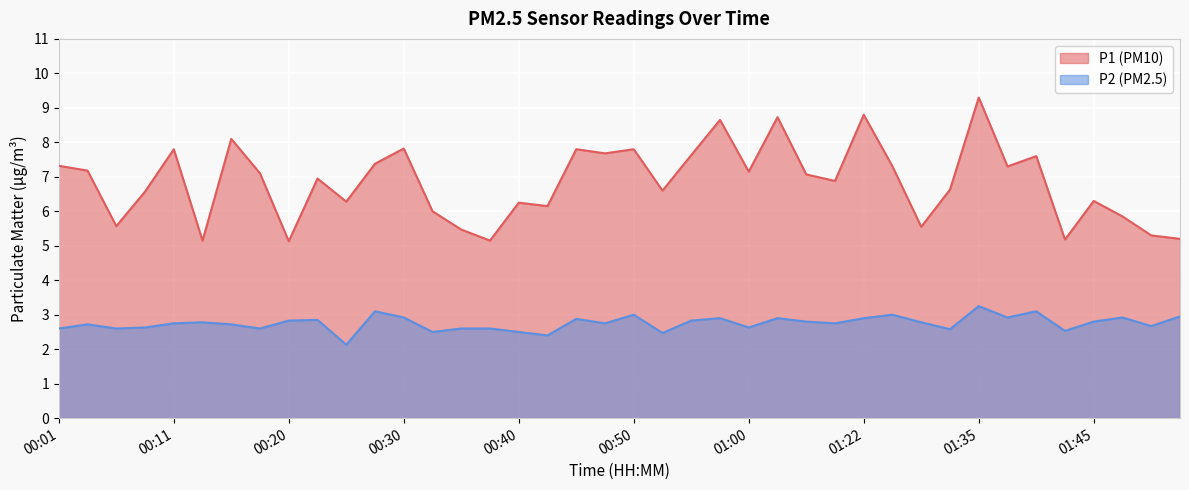

Reading left to right, list all the values displayed in this chart.

P1: 00:01=7.3	00:03=7.2	00:06=5.6	00:08=6.6	00:11=7.8	00:13=5.2	00:16=8.1	00:18=7.1	00:20=5.1	00:23=7.0	00:25=6.3	00:28=7.4	00:30=7.8	00:33=6.0	00:35=5.5	00:38=5.2	00:40=6.2	00:42=6.2	00:45=7.8	00:47=7.7	00:50=7.8	00:52=6.6	00:55=7.6	00:57=8.7	01:00=7.2	01:02=8.7	01:05=7.1	01:07=6.9	01:22=8.8	01:25=7.3	01:30=5.5	01:32=6.6	01:35=9.3	01:37=7.3	01:40=7.6	01:42=5.2	01:45=6.3	01:47=5.8	01:50=5.3	01:53=5.2
P2: 00:01=2.6	00:03=2.7	00:06=2.6	00:08=2.6	00:11=2.8	00:13=2.8	00:16=2.7	00:18=2.6	00:20=2.8	00:23=2.9	00:25=2.1	00:28=3.1	00:30=2.9	00:33=2.5	00:35=2.6	00:38=2.6	00:40=2.5	00:42=2.4	00:45=2.9	00:47=2.8	00:50=3.0	00:52=2.5	00:55=2.8	00:57=2.9	01:00=2.6	01:02=2.9	01:05=2.8	01:07=2.8	01:22=2.9	01:25=3.0	01:30=2.8	01:32=2.6	01:35=3.2	01:37=2.9	01:40=3.1	01:42=2.5	01:45=2.8	01:47=2.9	01:50=2.7	01:53=3.0